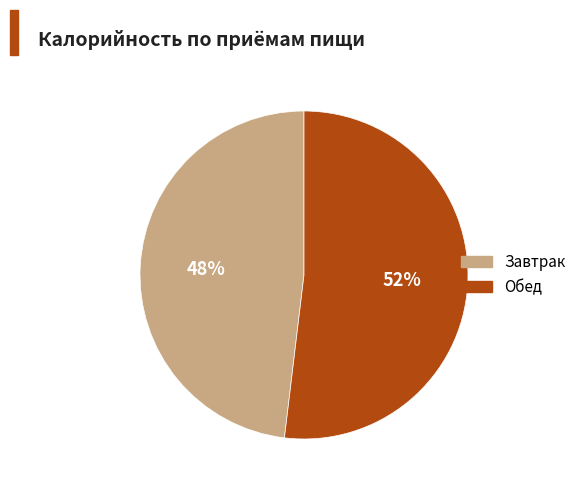

True or false: Завтрак accounts for 41% of the total.

False